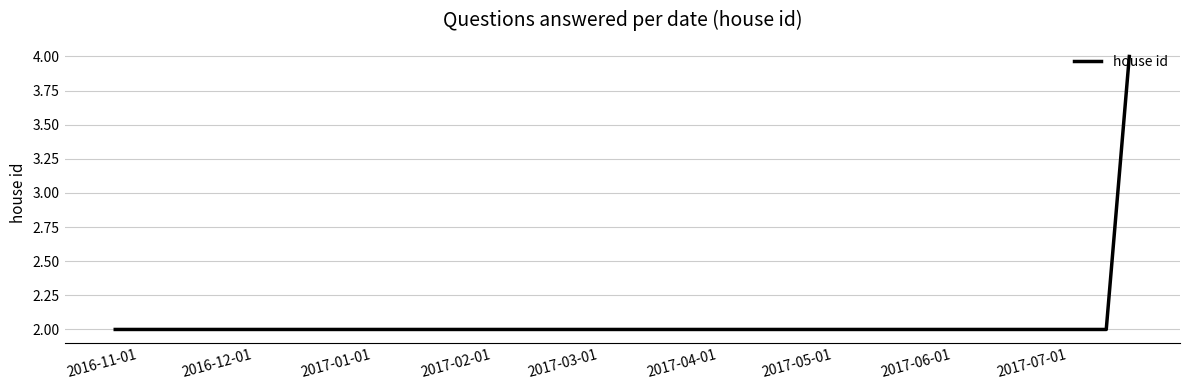

Does the chart display data point markers on the line(s)?

No